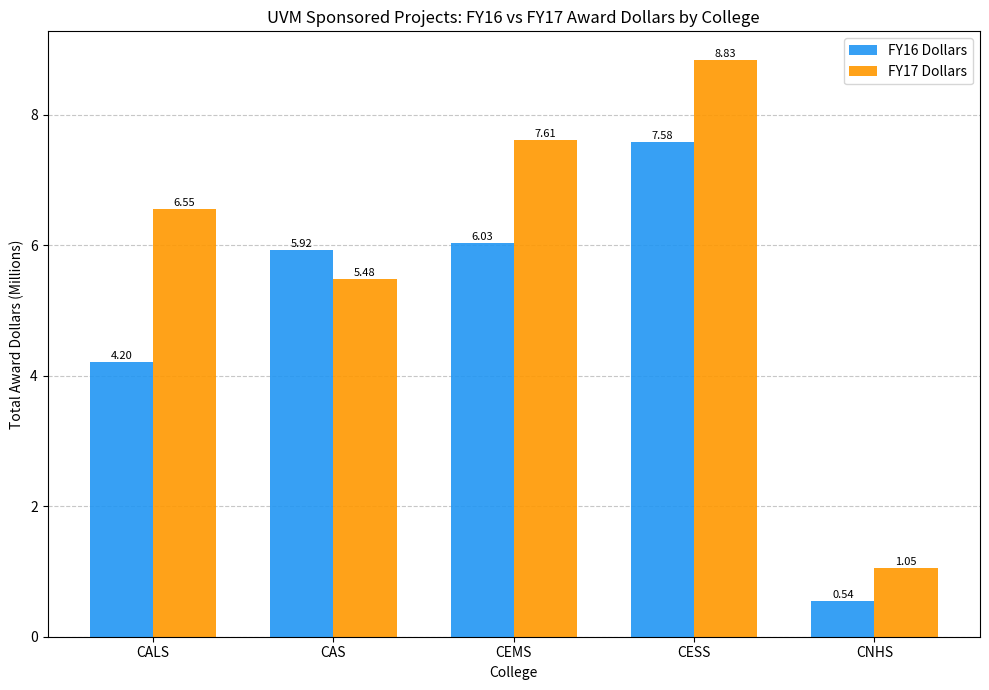

What is the difference between the maximum and minimum values in the FY17 Dollars series?

7.8